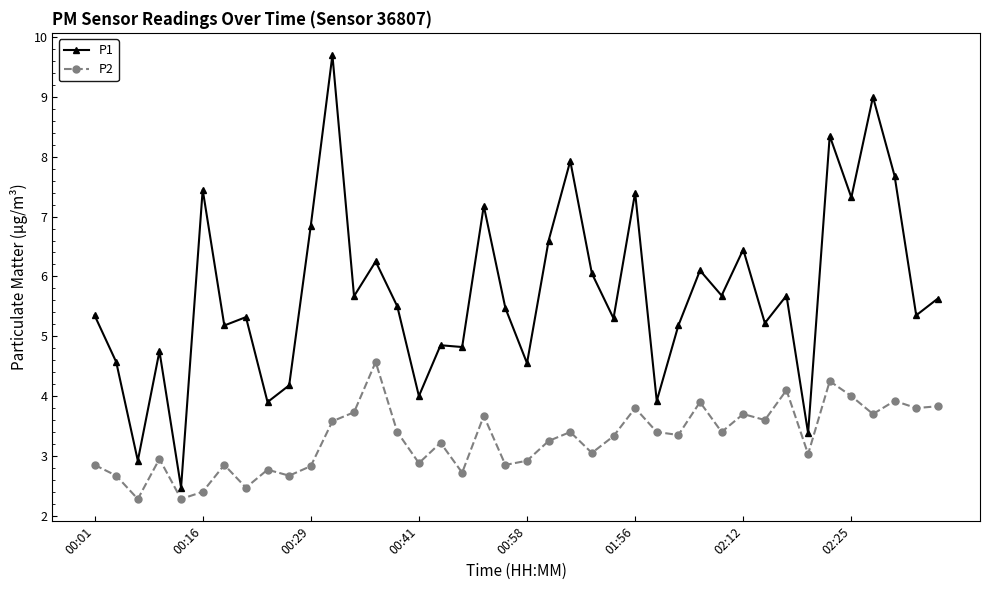

What is the difference between the maximum and minimum values in the P1 series?

7.2